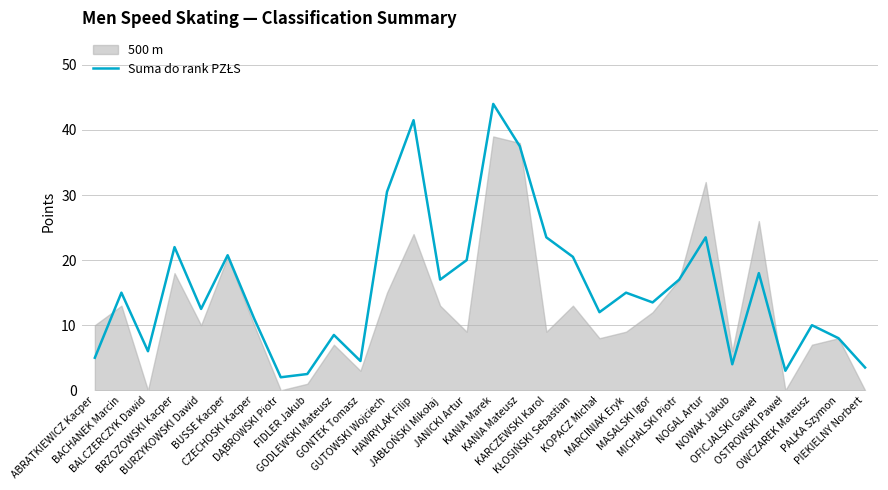

What is the label of the 20th point from the right?

GONTEK Tomasz